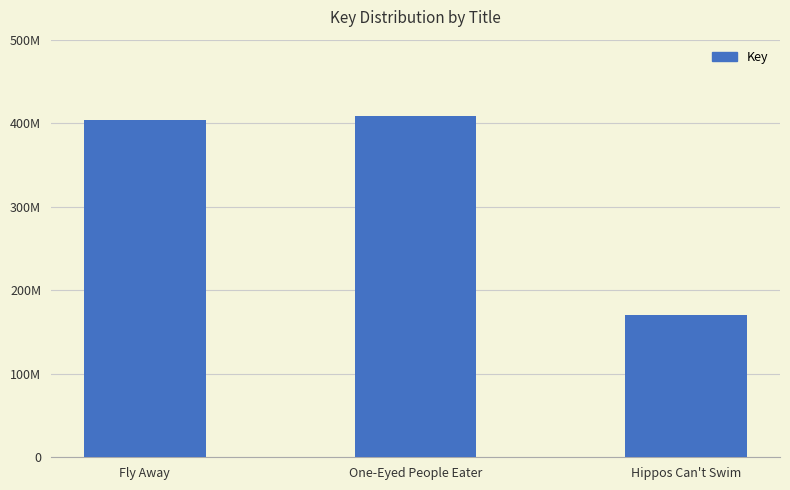

What is the sum of the values at Hippos Can't Swim and Fly Away?

574466546